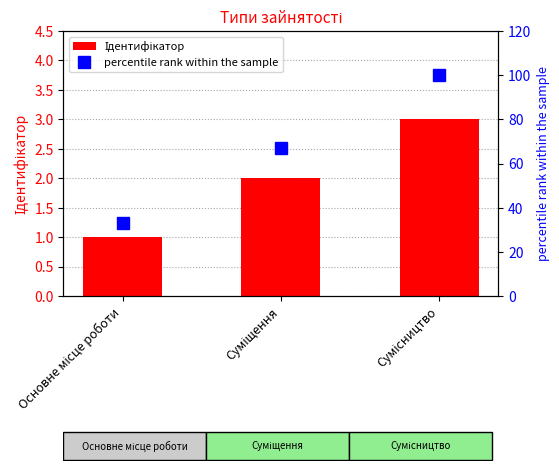

What is the value of the percentile rank within the sample bar at the 3rd from the left?

100